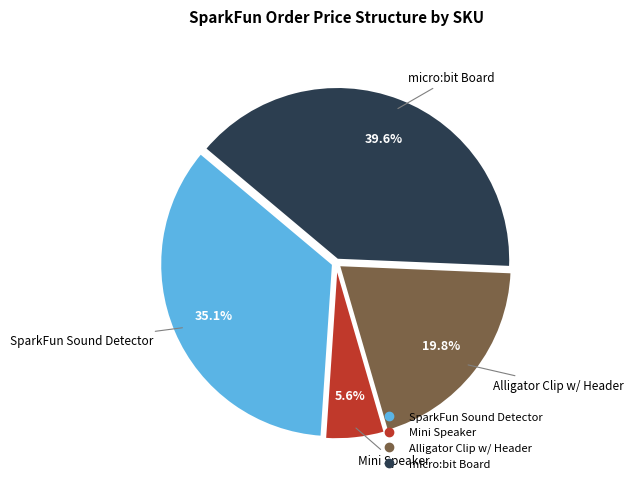

Does any single category account for the majority?

No